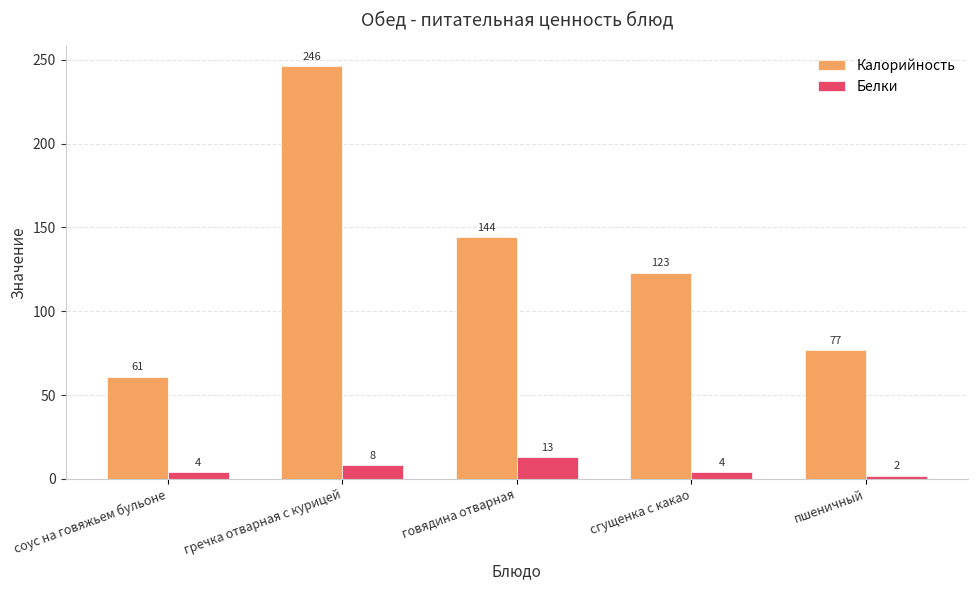

What is the label of the 2nd bar from the right?

сгущенка с какао